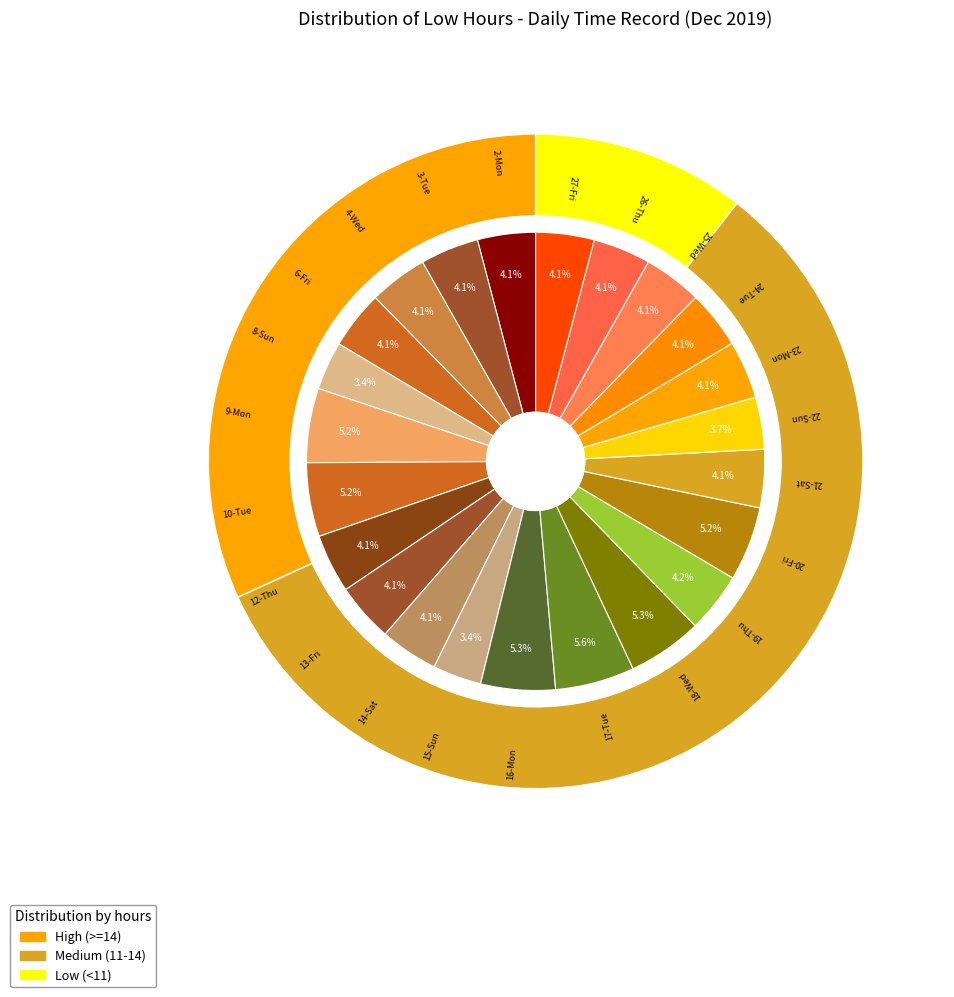

Is 15-Sun the majority of the pie?

No